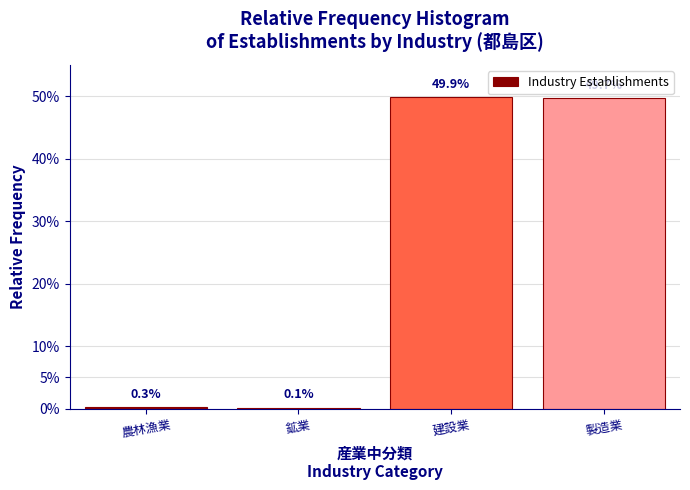

Are the bars horizontal?

No